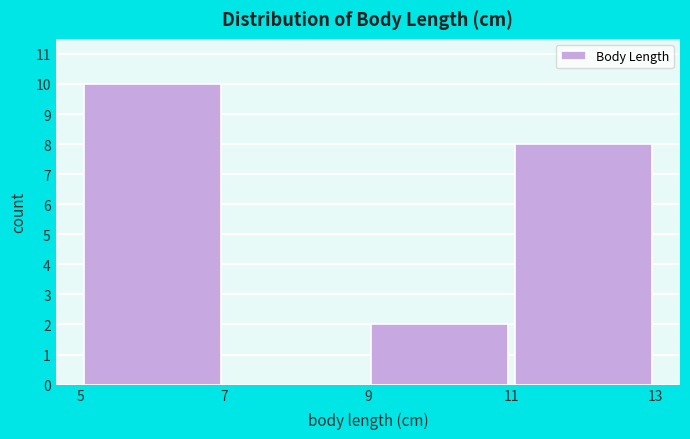

Reading left to right, list every bar in this chart as the range it spans on the x-axis followed by its height. The values are not printed on the chart, so give them approximately, as read against the axis.

5 to 7: 10
7 to 9: 0
9 to 11: 2
11 to 13: 8